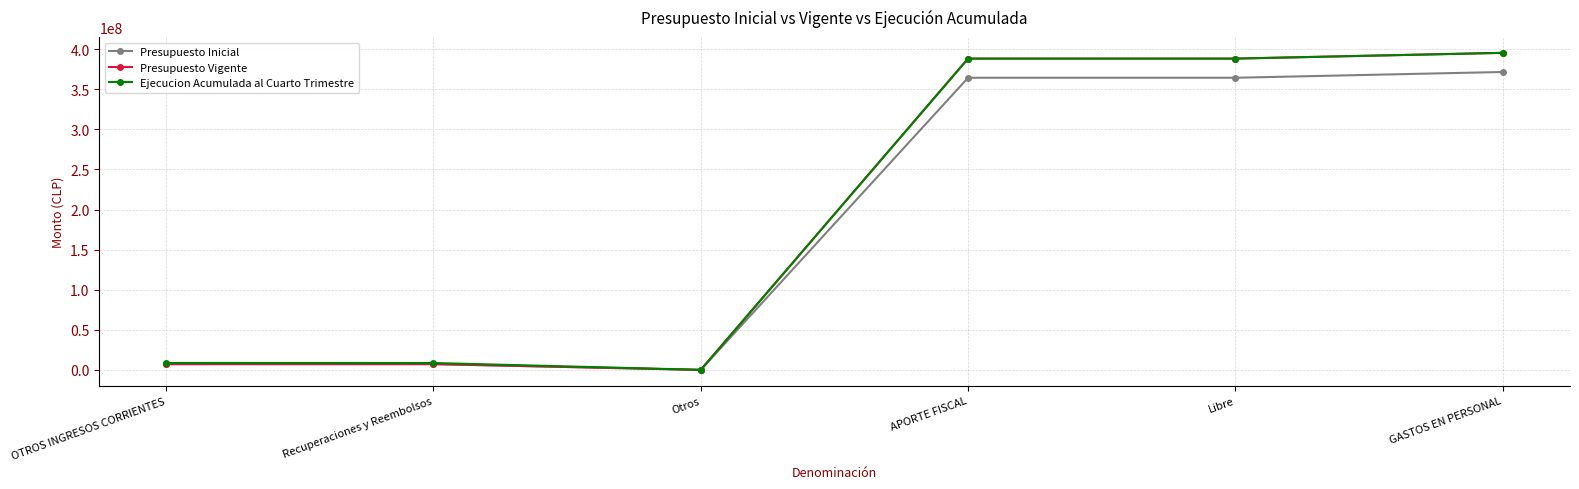

What is the sum of all Ejecucion Acumulada al Cuarto Trimestre values?

1189309423